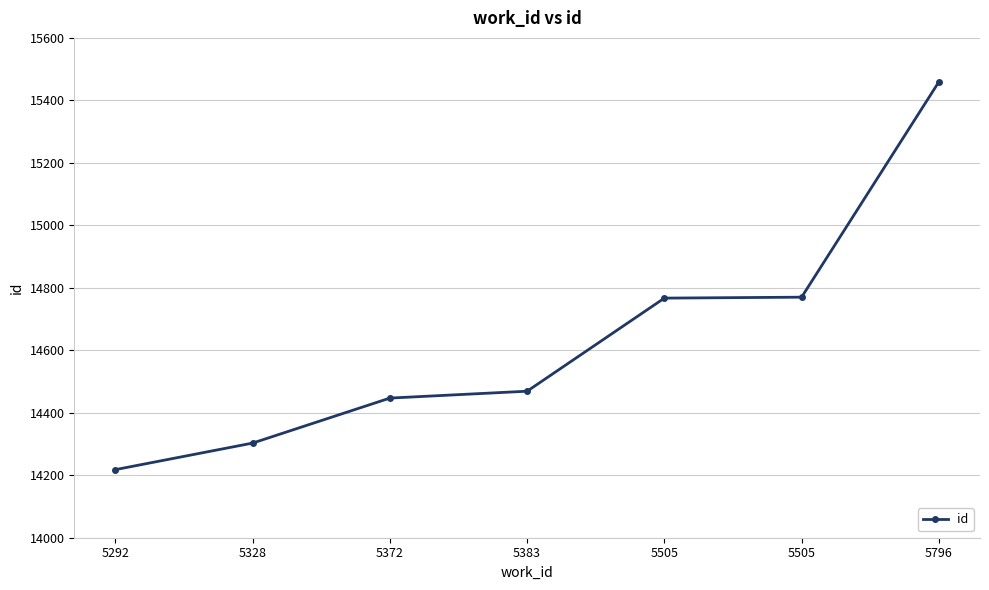

How many series are shown in this chart?

1